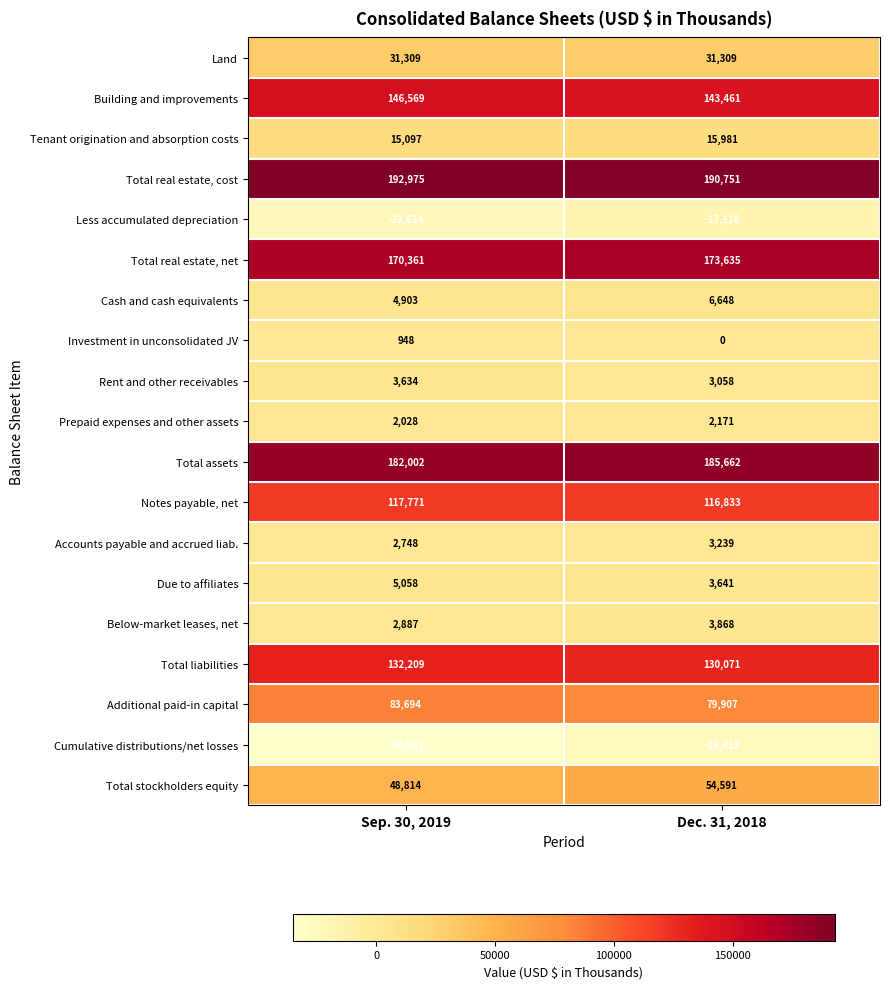

The Due to affiliates series shows 2007 at Dec. 31, 2018. True or false?

False